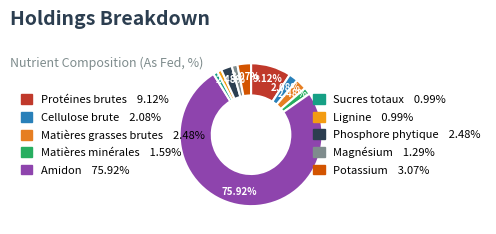

To the nearest percent, what is the average slice percentage?

10%